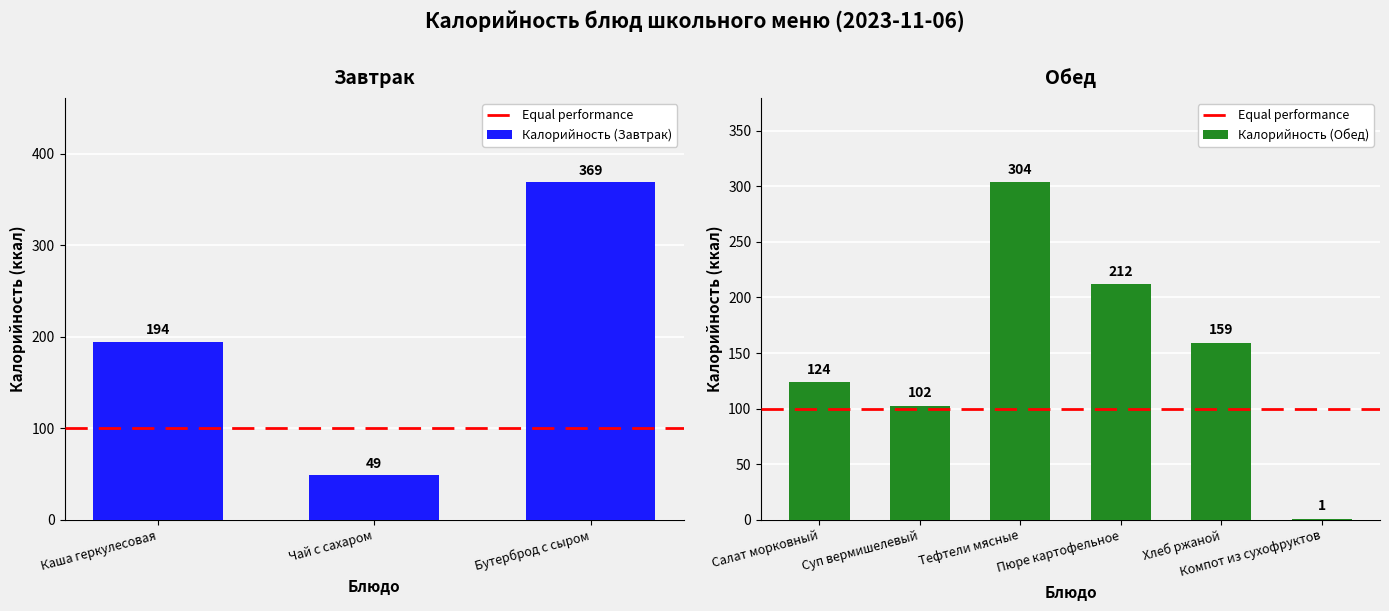

What is the sum of the values at Суп вермишелевый and Чай с сахаром?

151.1